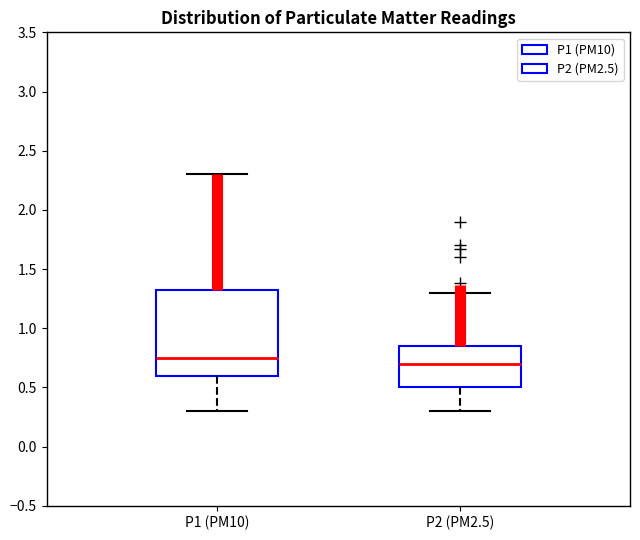

Which box has the highest median line?

P1 (PM10)